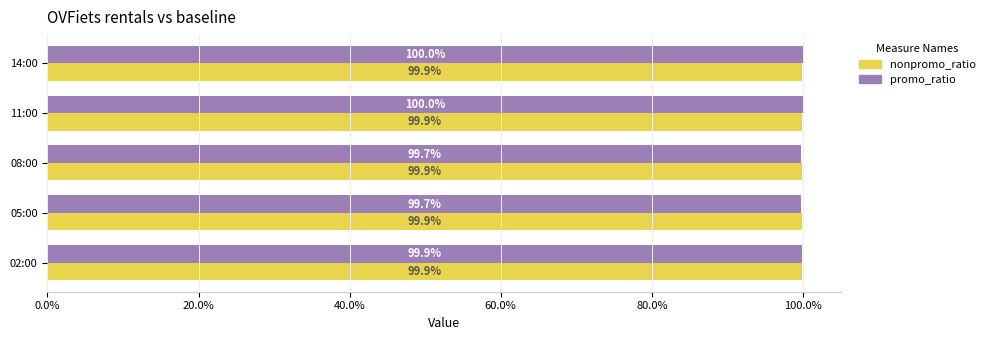

At 05:00, list the series in order from largest to smallest.

nonpromo_ratio, promo_ratio